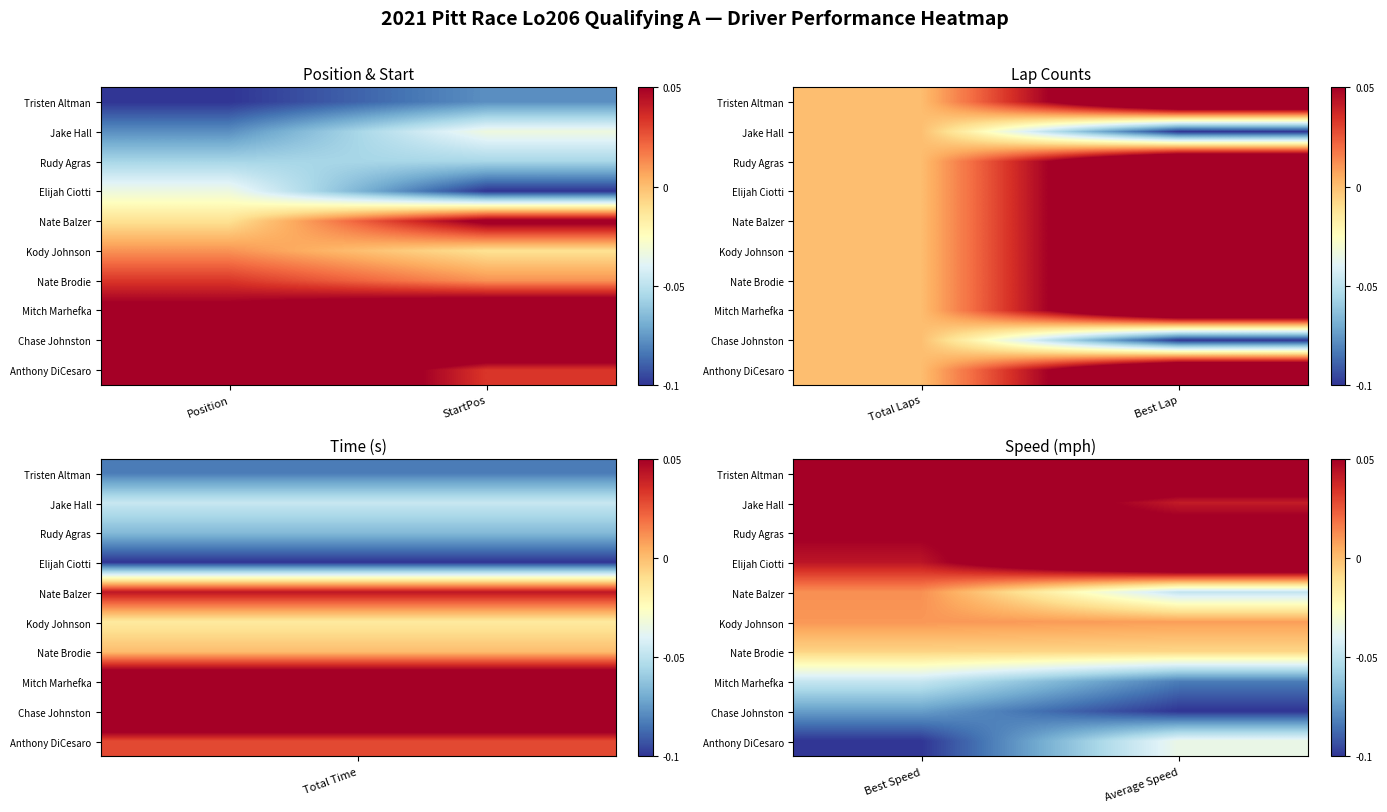

How many series are shown in this chart?

10